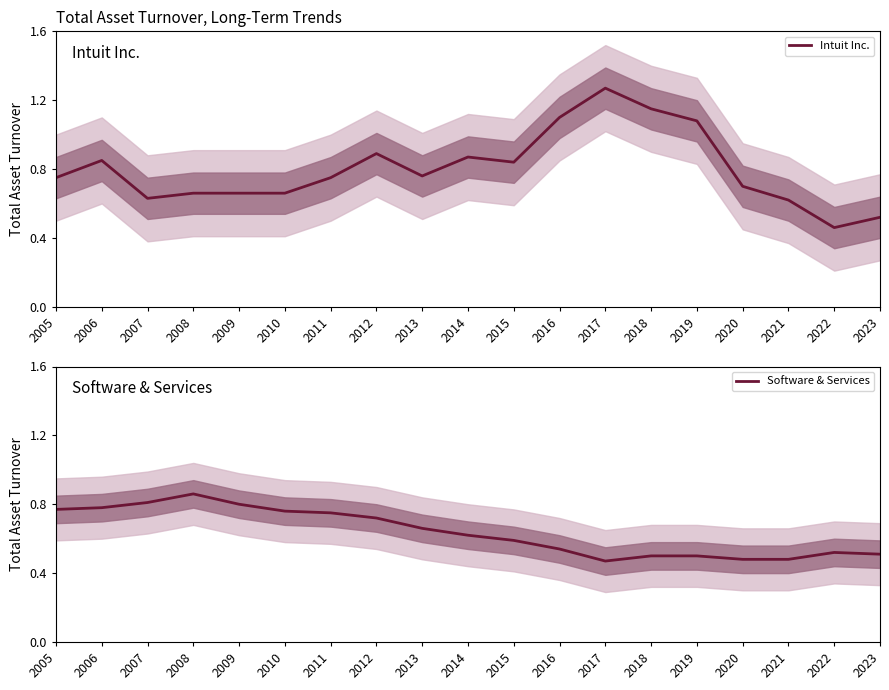

What are all the series names shown in the legend?

Intuit Inc., Software & Services